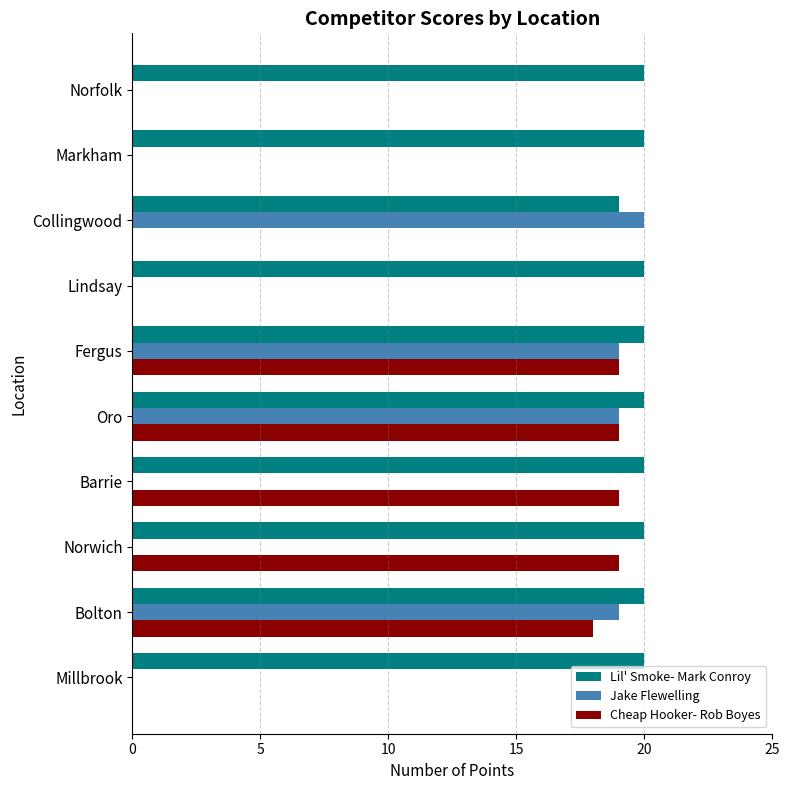

Which series has the largest total across all categories?

Lil' Smoke- Mark Conroy